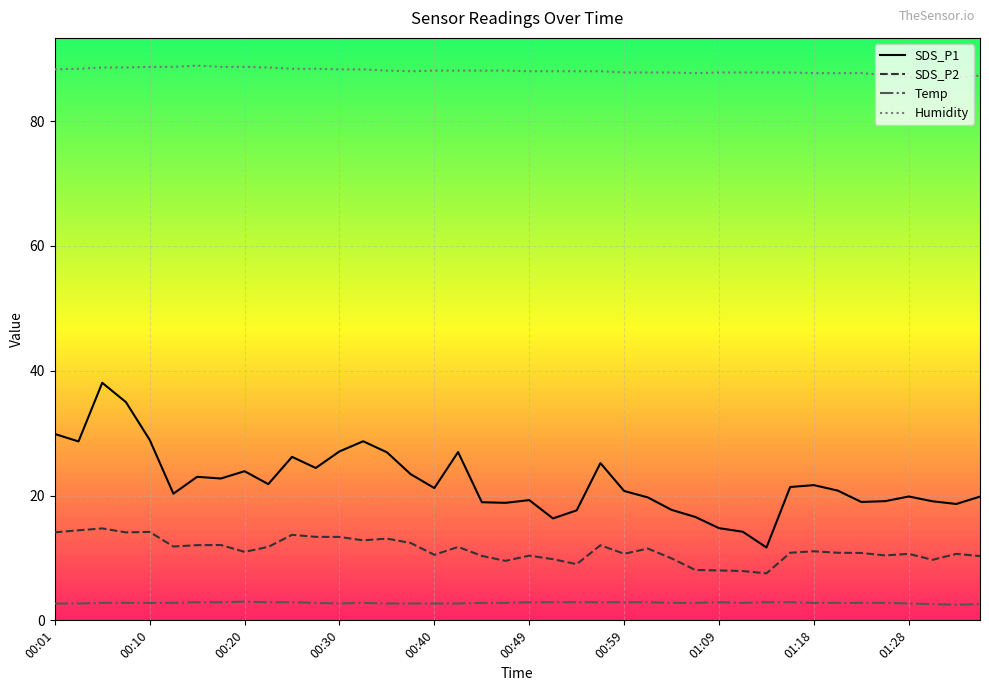

What is the lowest value of the Humidity series?

86.9